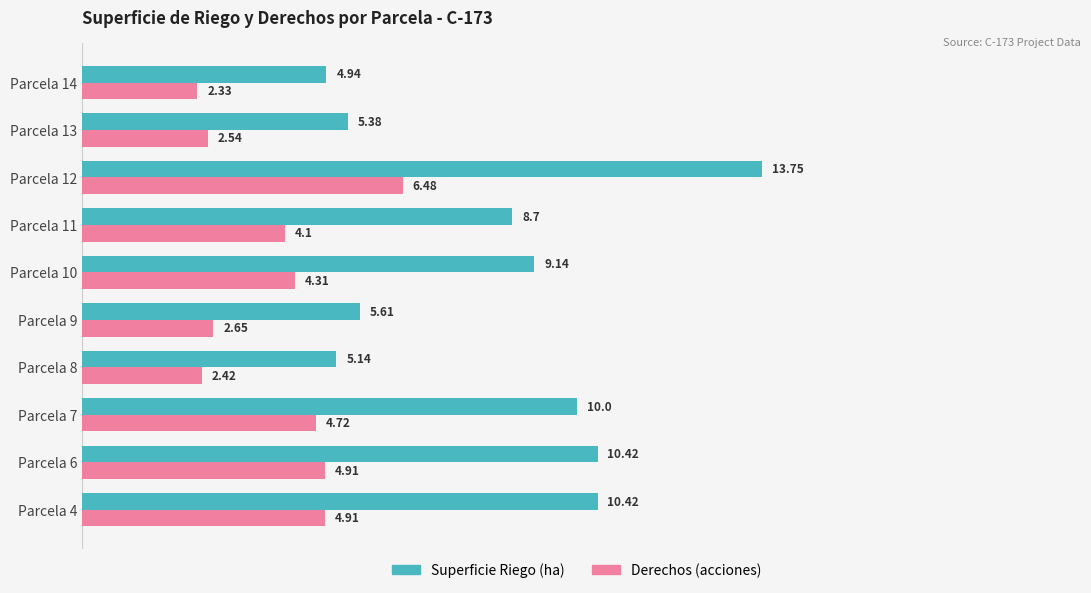

Which category has the highest value in the Derechos (acciones) series?

Parcela 12